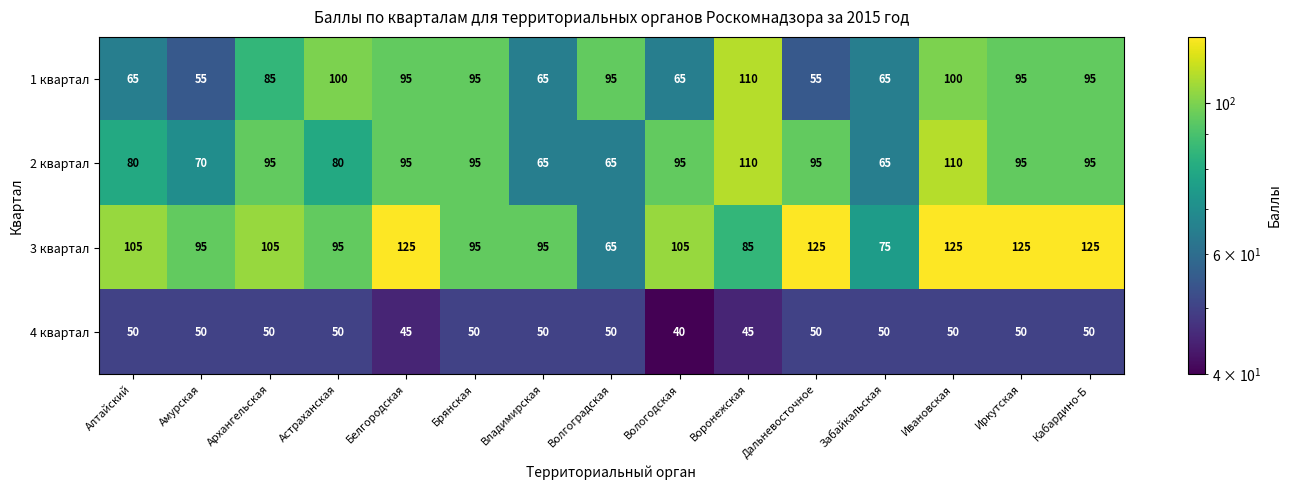

At Амурская, list the series in order from largest to smallest.

3 квартал, 2 квартал, 1 квартал, 4 квартал